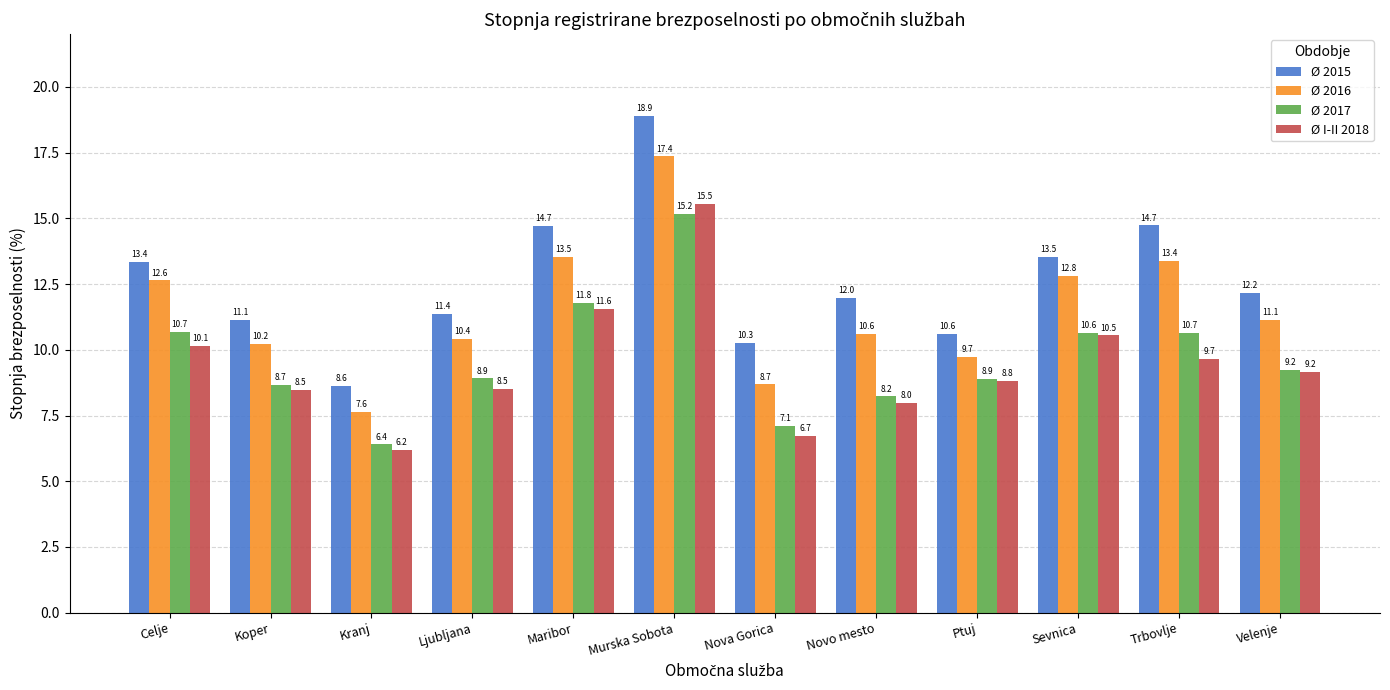

At which label does Ø 2016 first exceed 11?

Celje